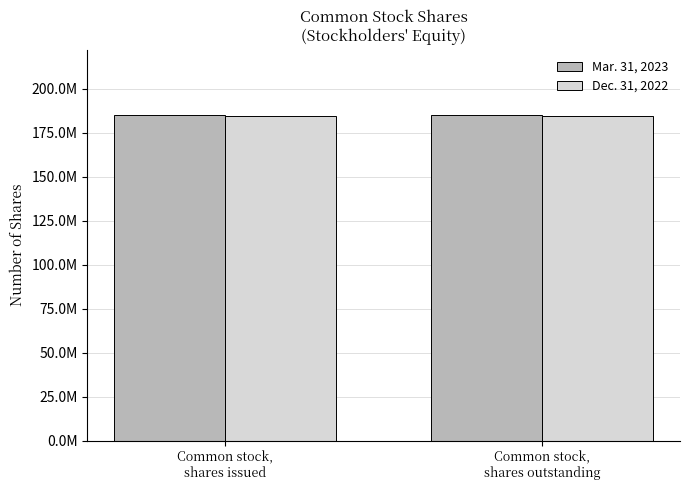

What is the label of the 1st bar from the right?

Common stock,
shares outstanding